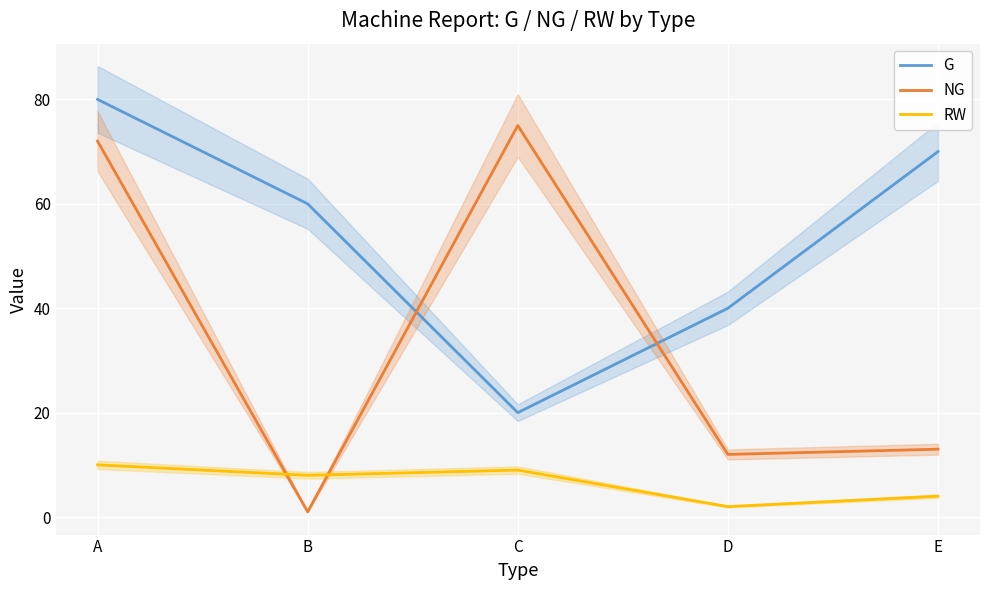

Between C and E, which series saw the biggest shift?

NG